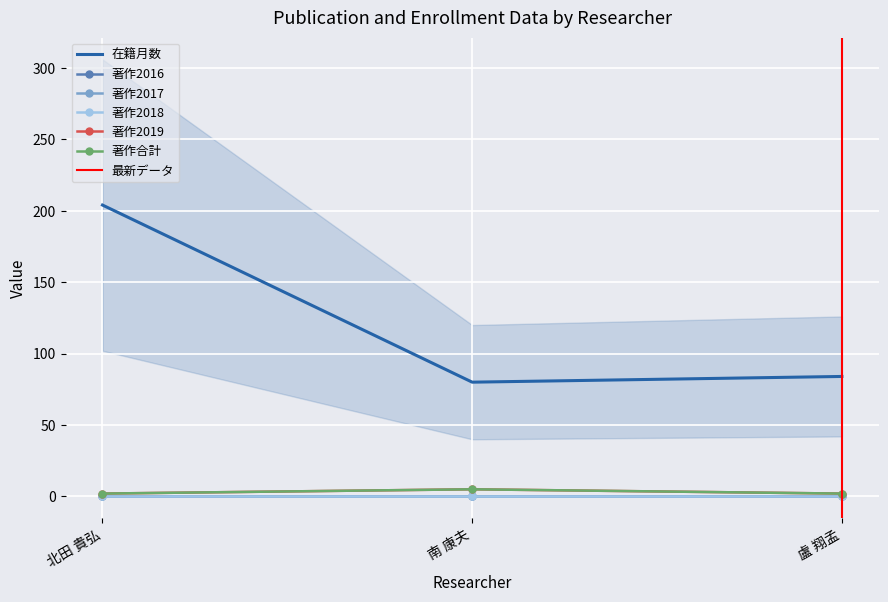

What is the average value of the 著作合計 series?

3